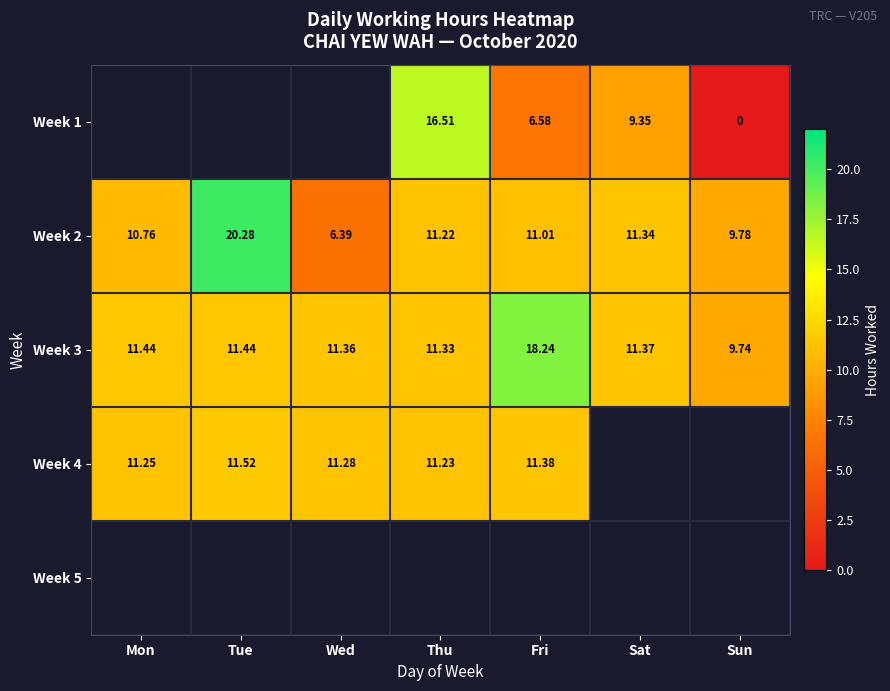

Where does the Week 2 series first go above 11?

Tue